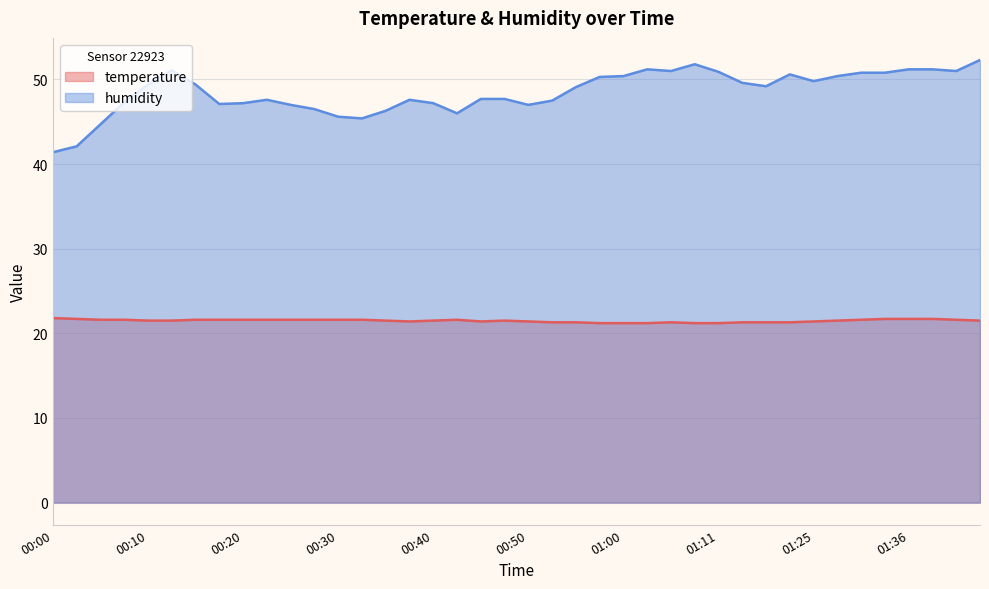

True or false: humidity and temperature cross at least once.

False